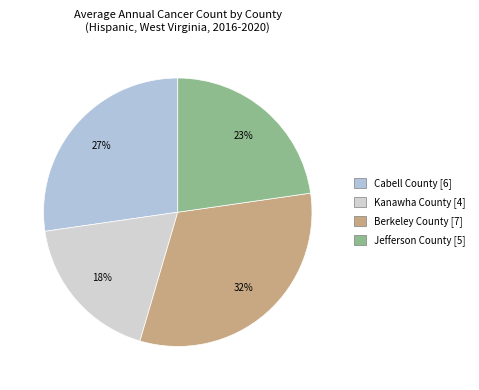

Rank the categories by value from lowest to highest.

Kanawha County, Jefferson County, Cabell County, Berkeley County